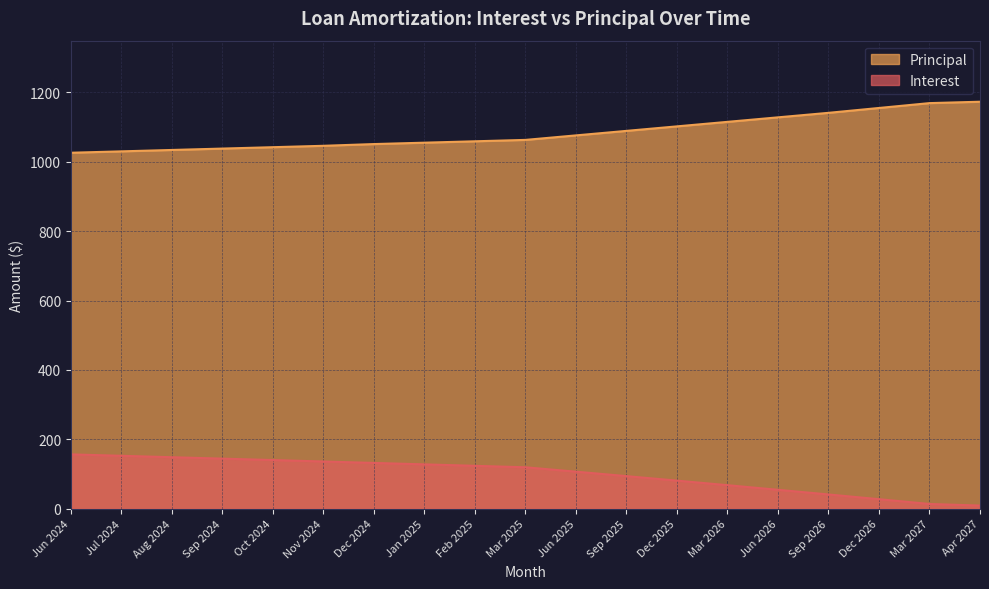

True or false: Interest has more than 2 interior local peaks.

False